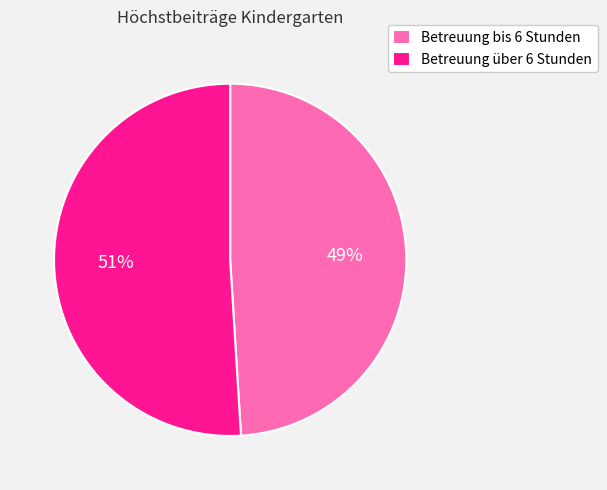

Which has a higher value, Betreuung über 6 Stunden or Betreuung bis 6 Stunden?

Betreuung über 6 Stunden